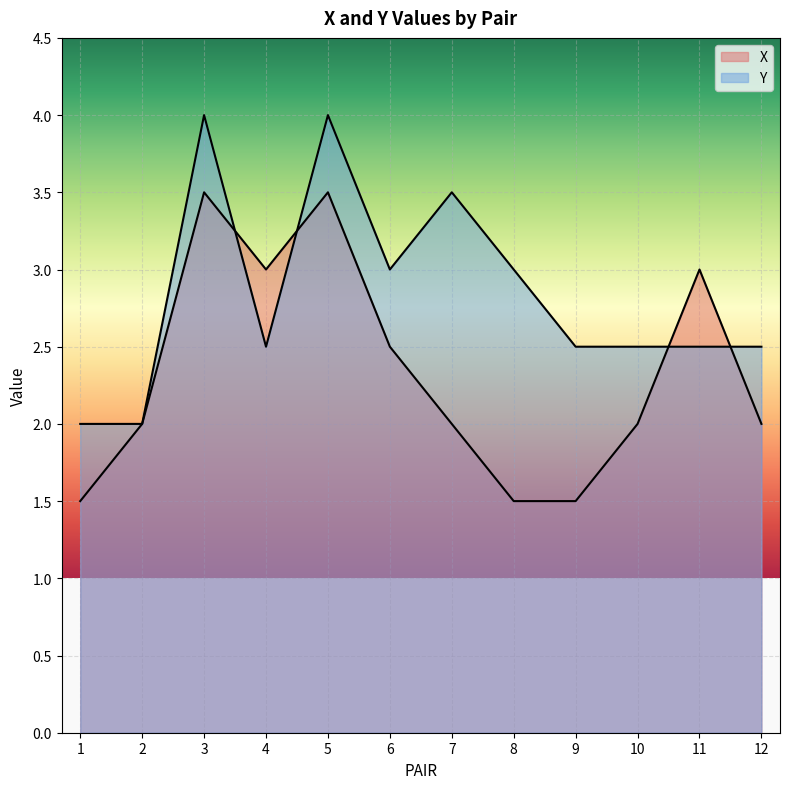

True or false: Y has a value of 3.5 at 7.

True